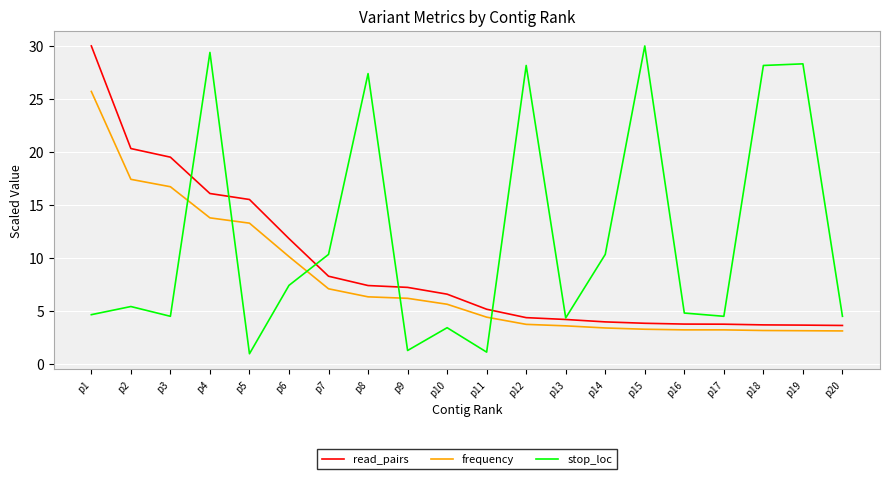

The value of stop_loc at p4 is 13.5. True or false?

False